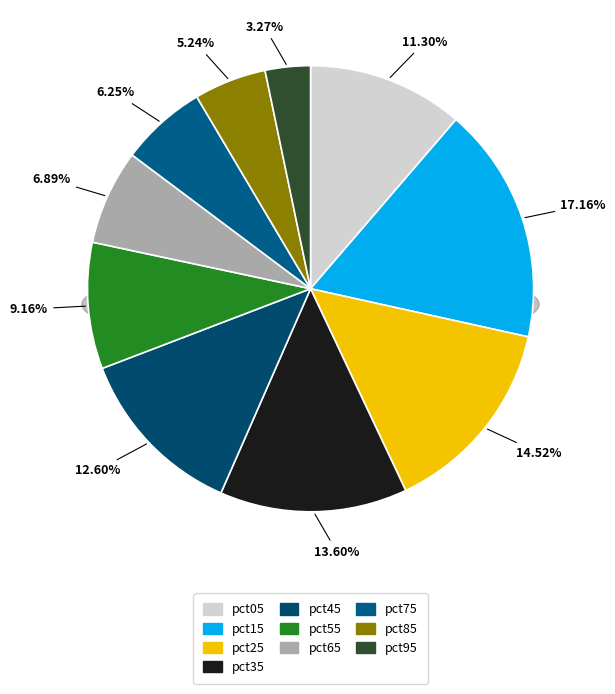

How many slices are in this pie chart?

10